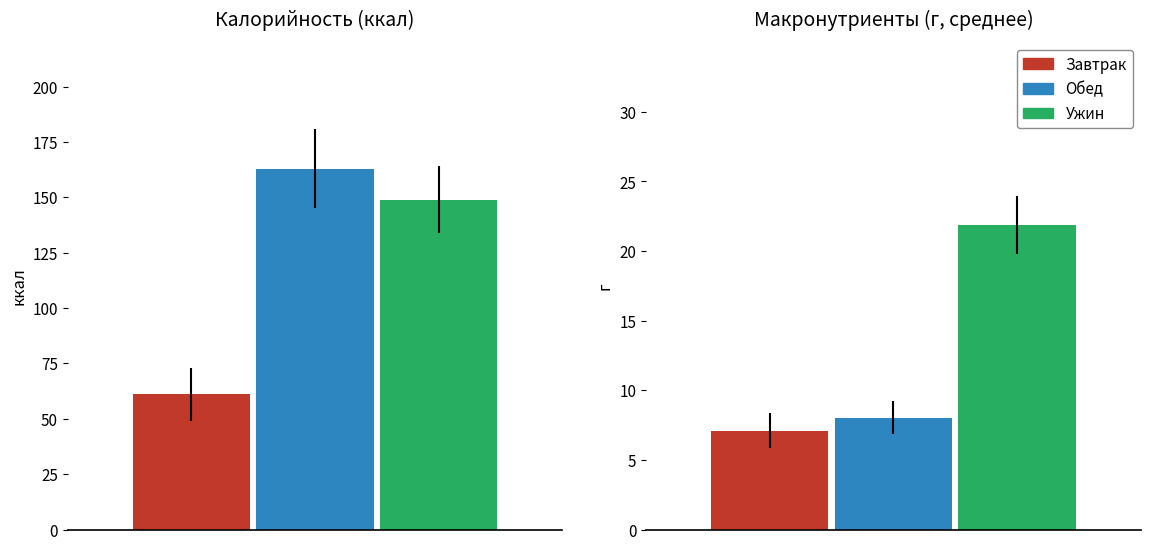

Count the number of data series in this chart.

3